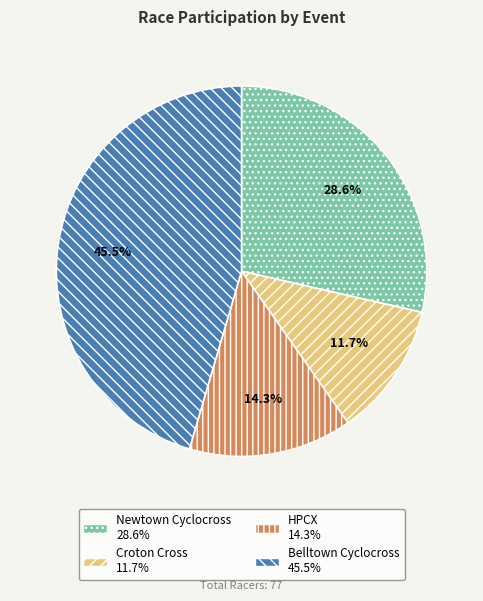

Is it true that HPCX is 14% of the pie?

True